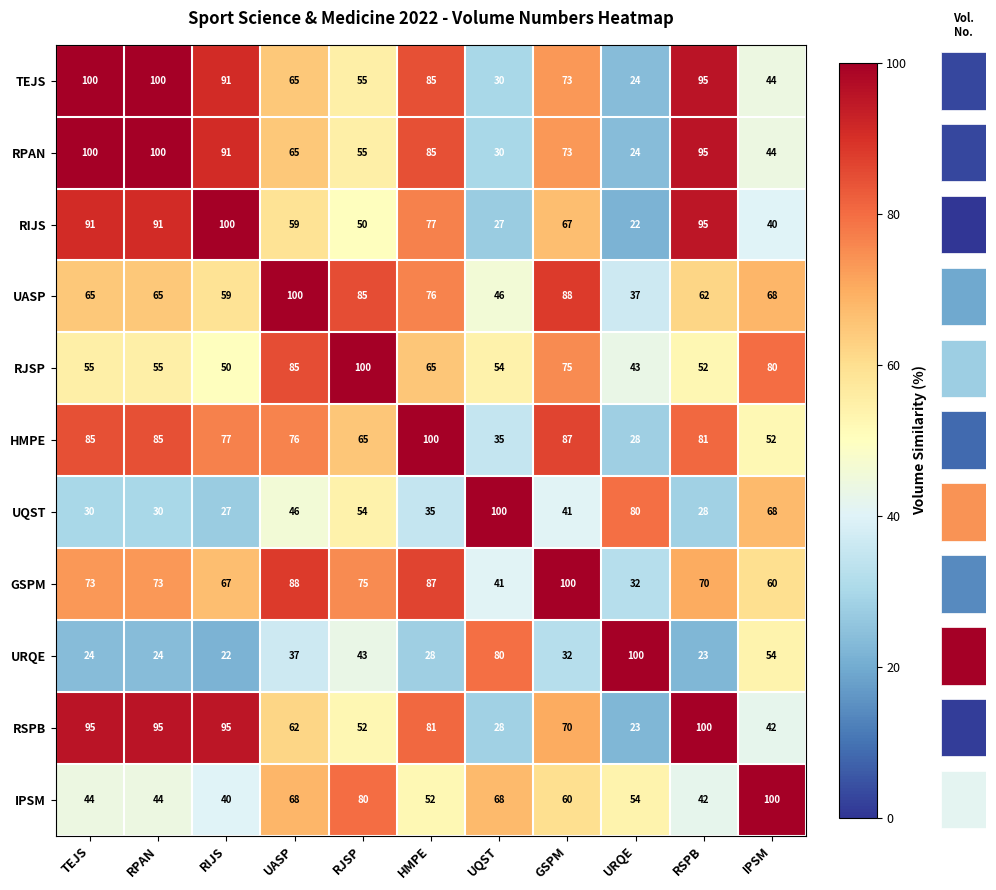

How many categories are shown in the chart?

11